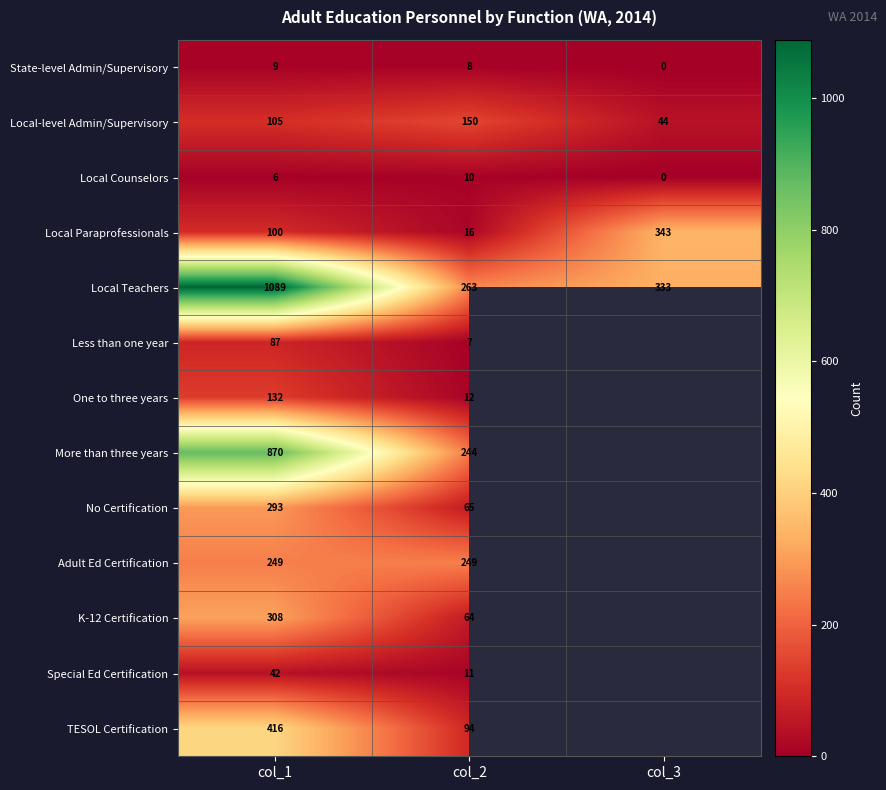

Which has a higher value, col_2 or col_1?

col_1